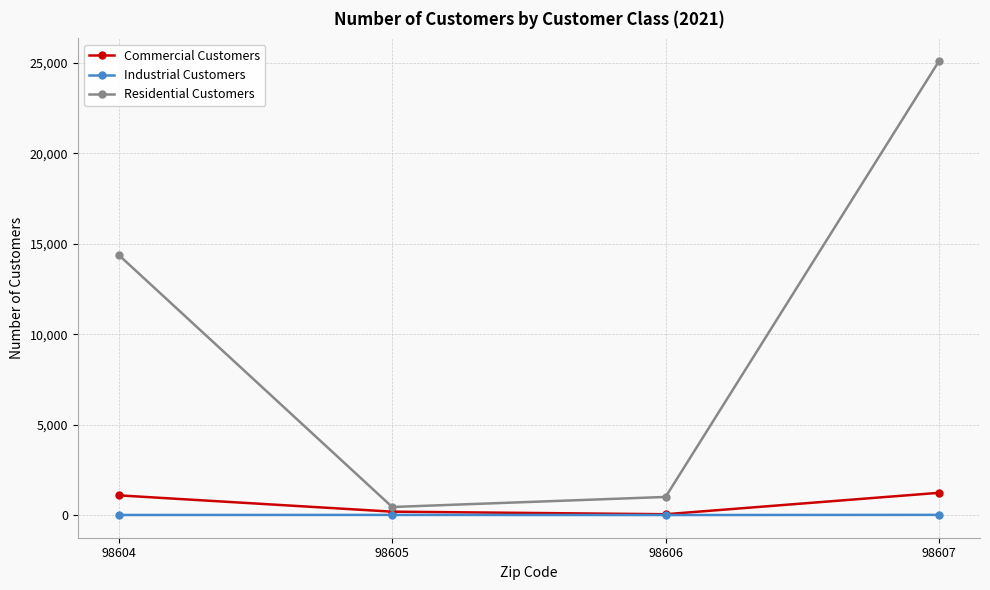

How many lines are shown in the chart?

3